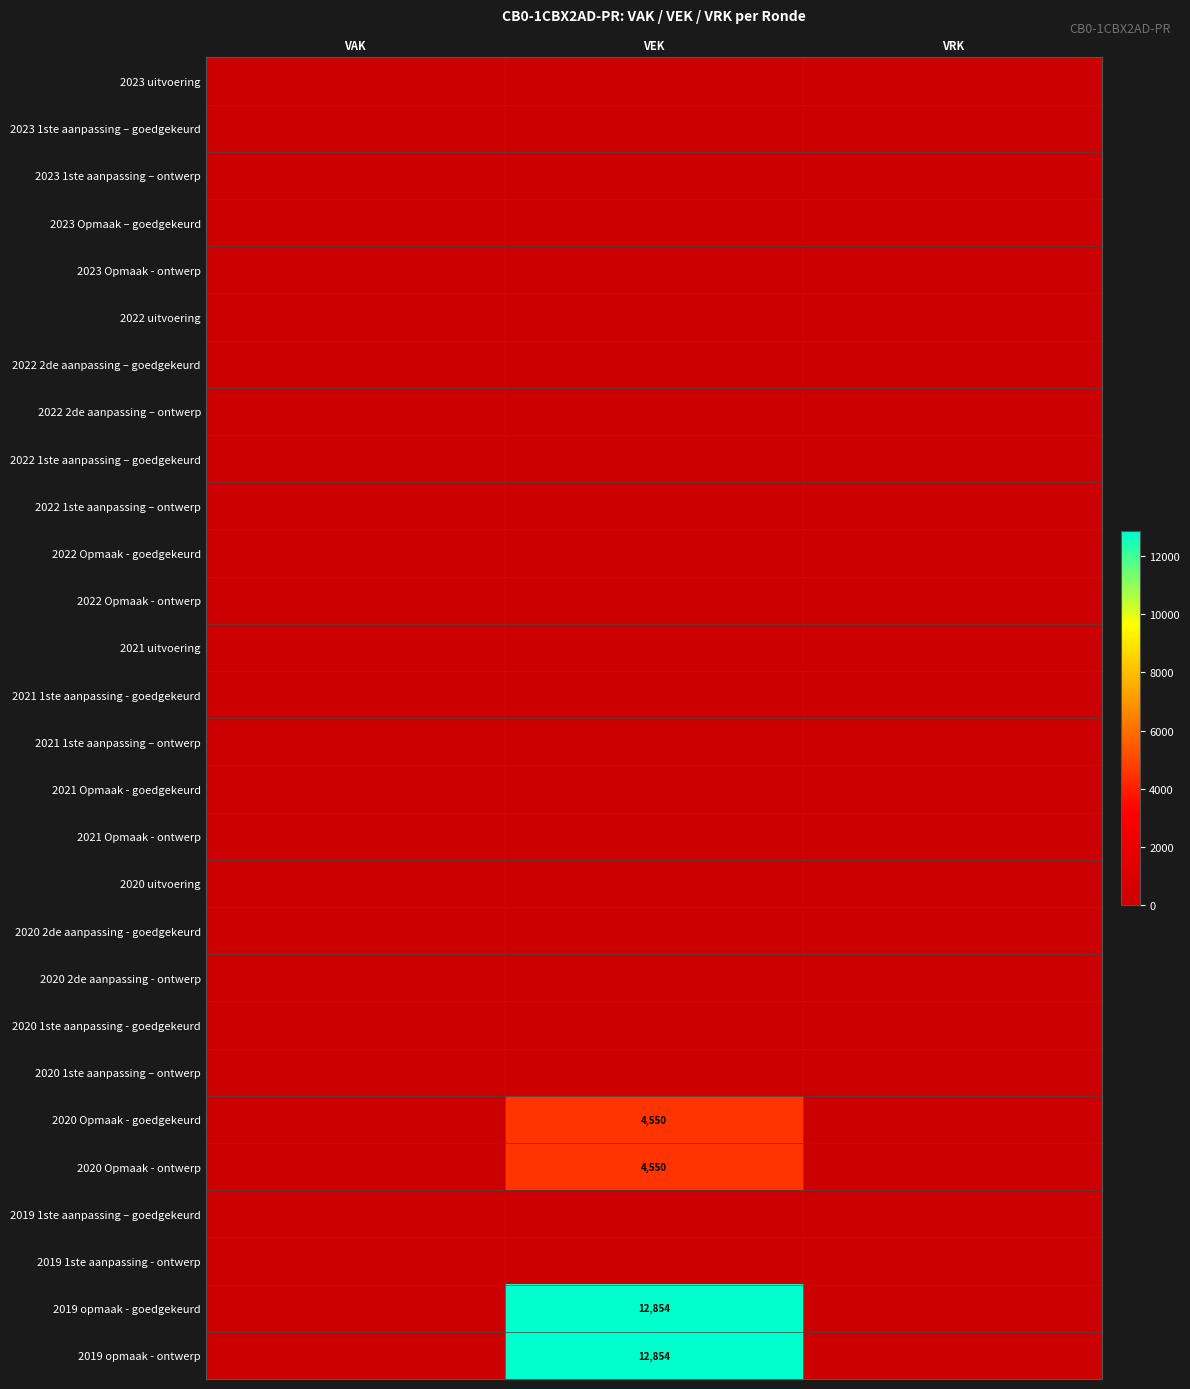

Is it true that 2019 opmaak - ontwerp equals 0 at VRK?

True